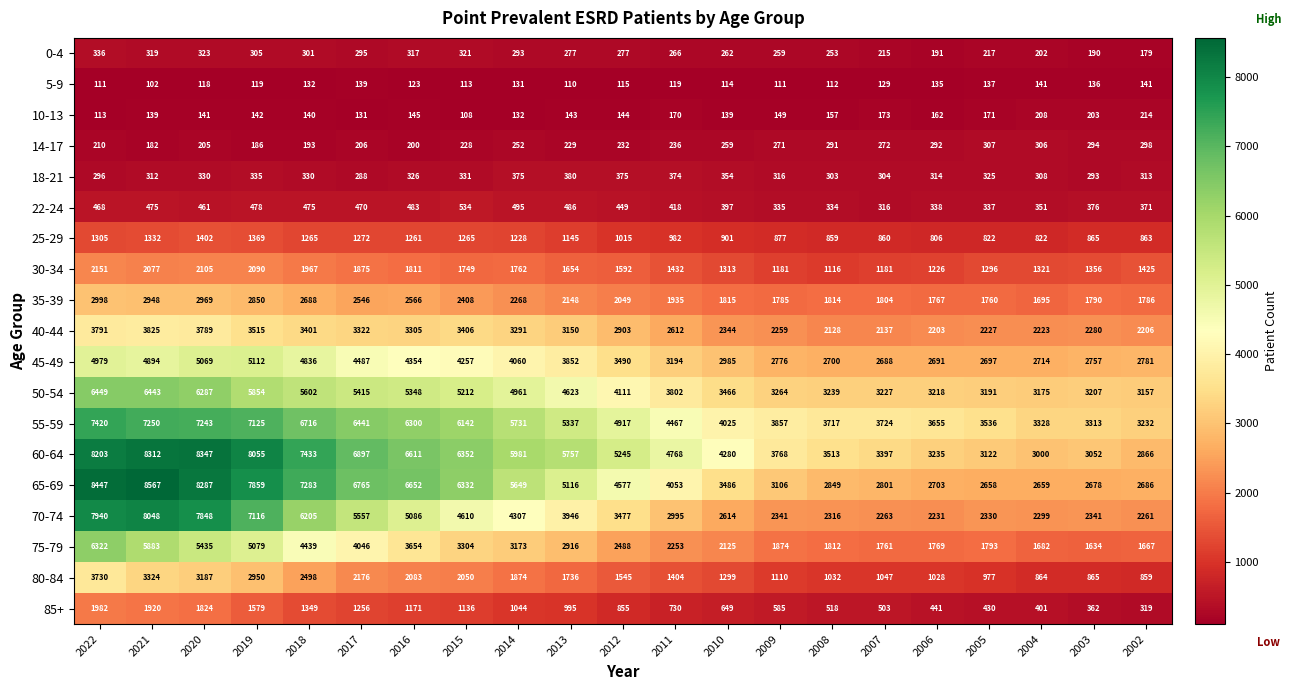

Rank the series at 2019 from highest to lowest value.

60-64, 65-69, 55-59, 70-74, 50-54, 45-49, 75-79, 40-44, 80-84, 35-39, 30-34, 85+, 25-29, 22-24, 18-21, 0-4, 14-17, 10-13, 5-9